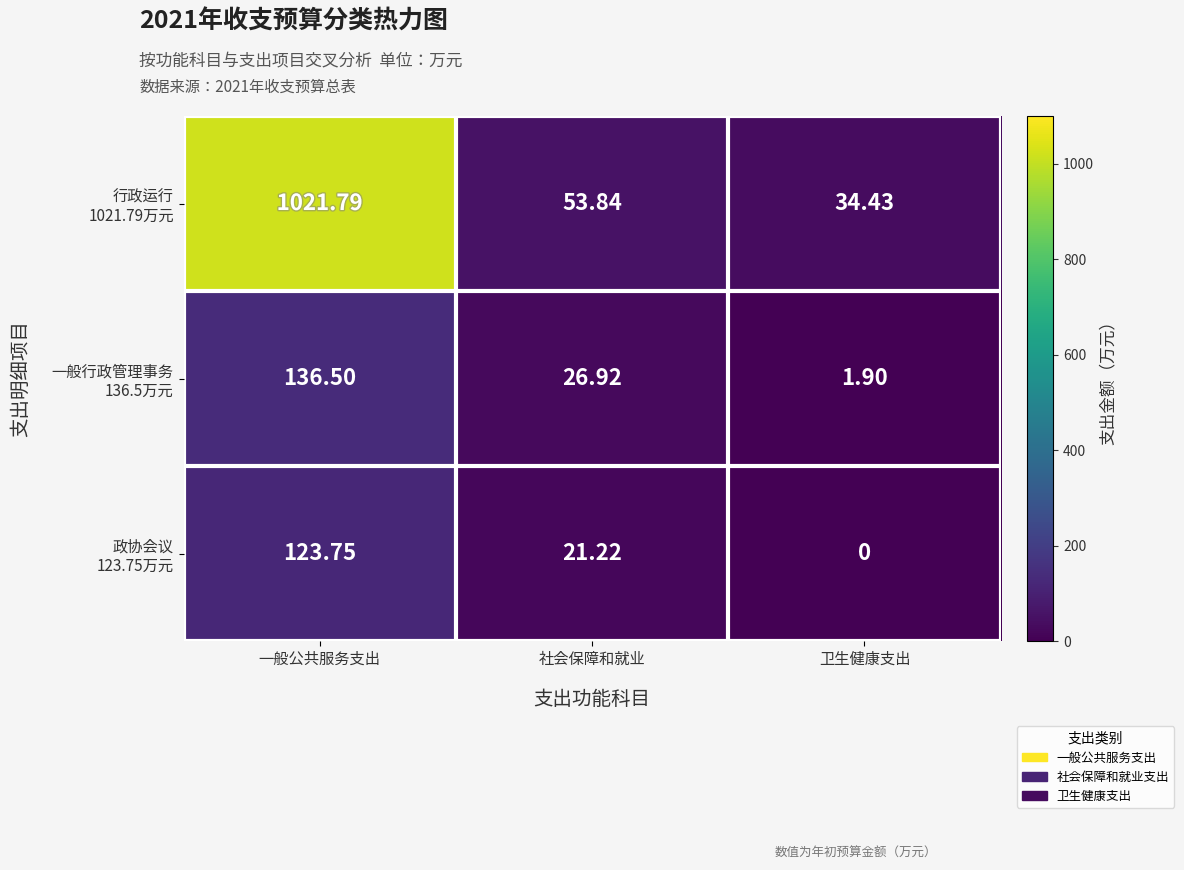

At which category does the chart reach its minimum across all series?

卫生健康支出